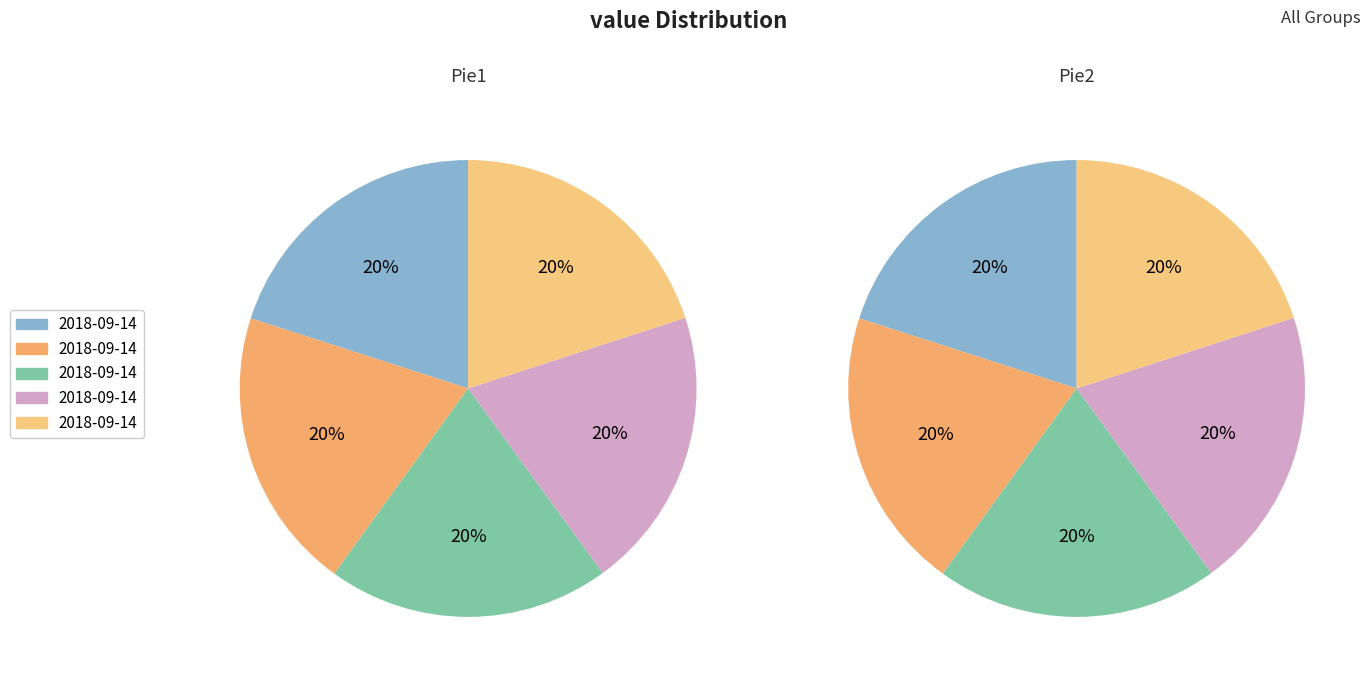

Is it true that 2018-09-14T18:27:24.819Z is 26% of the pie?

False